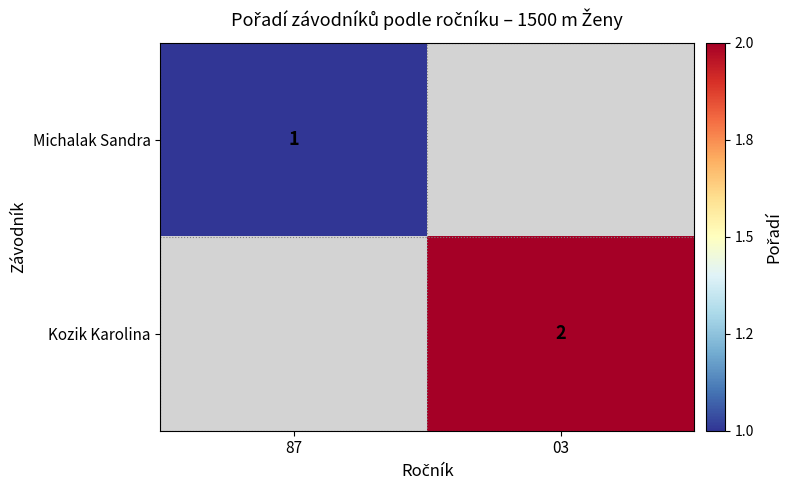

Is it true that Kozik Karolina equals 1 at 03?

False